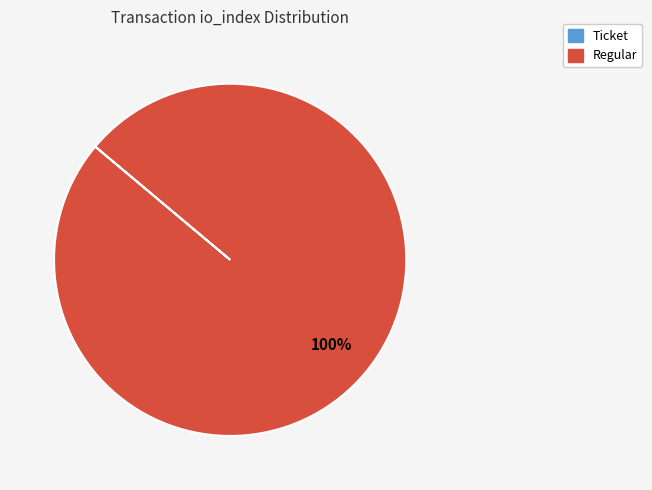

The Regular slice represents 100% of the pie. True or false?

True